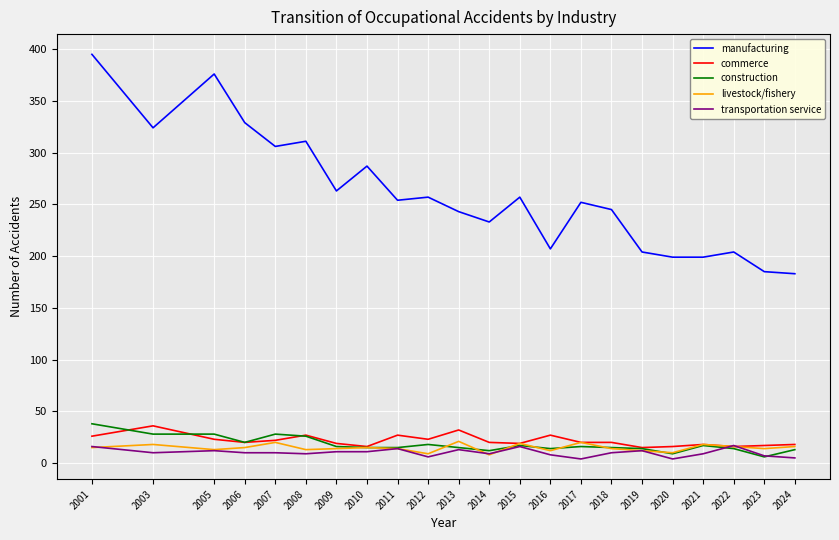

True or false: manufacturing and construction cross at least once.

False